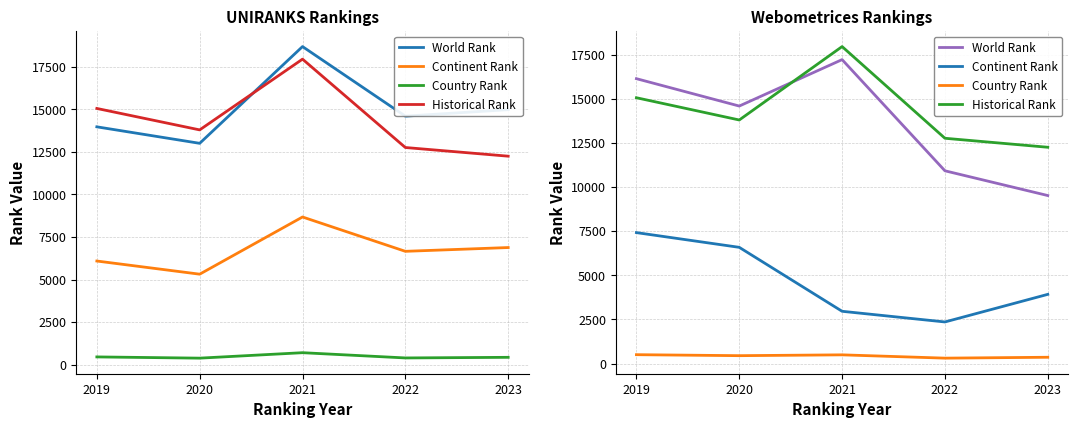

At how many categories does at least one series exceed 13778?

3